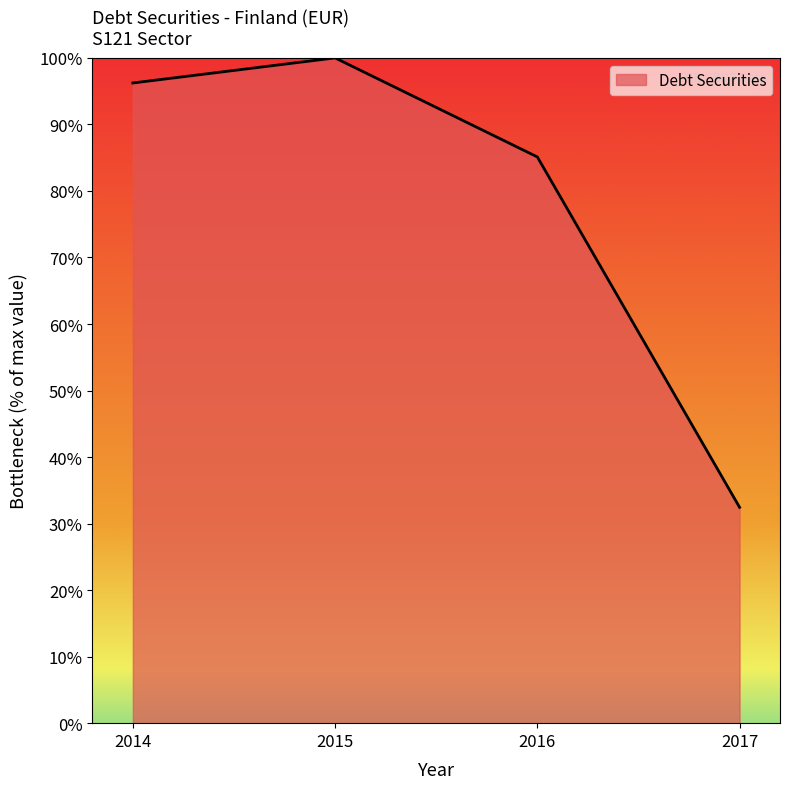

The value at 2016 is 85.1. True or false?

True